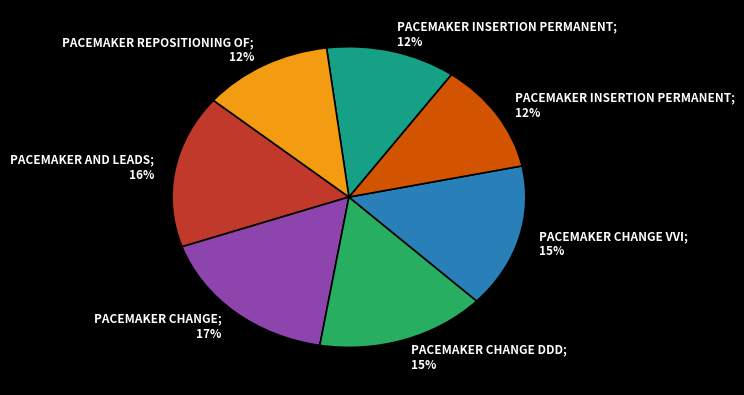

To the nearest percent, what is the average slice percentage?

14%